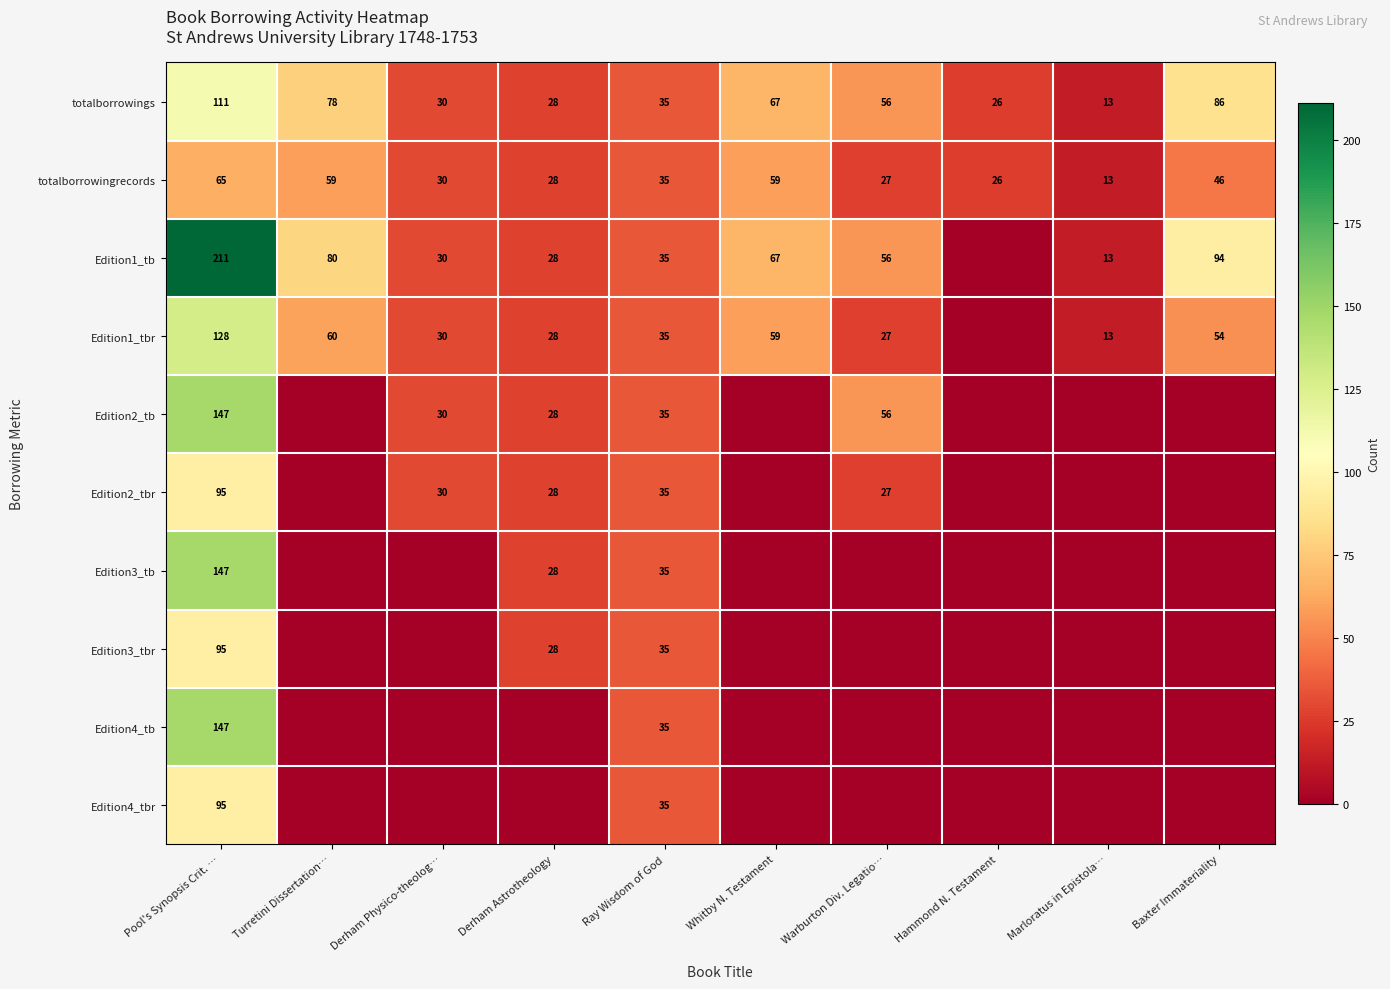

The Edition1_tb series shows 30 at Derham Physico-theolog…. True or false?

True